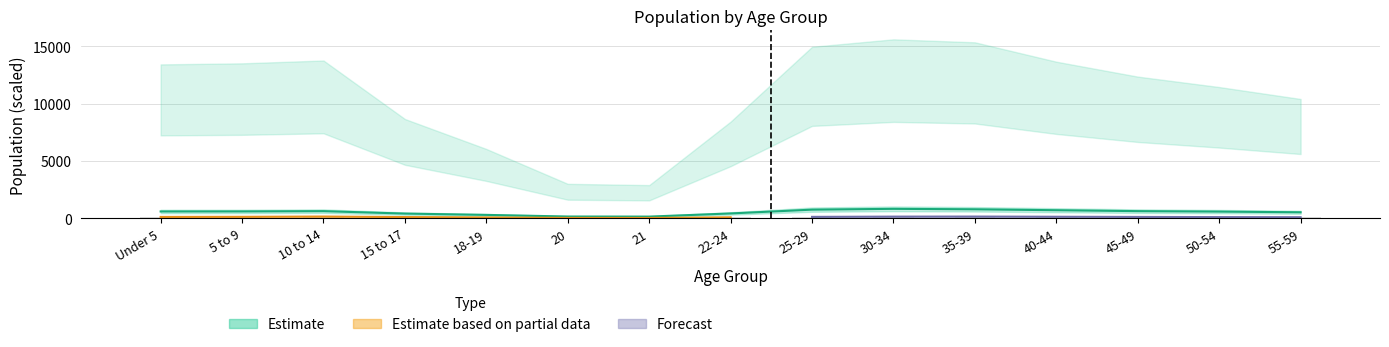

How many groups of bars are there?

15